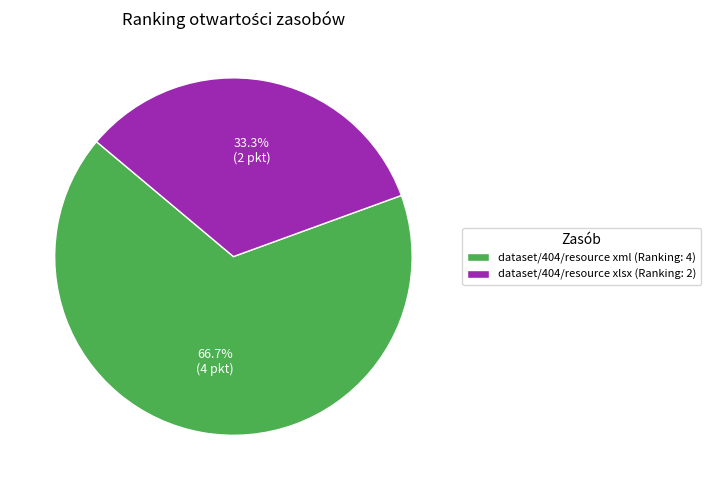

What is the largest slice in the pie chart?

dataset/404/resource xml